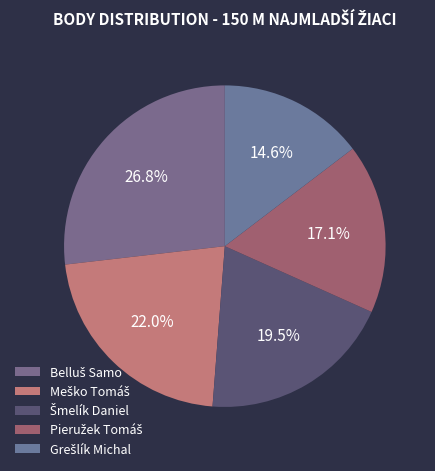

Is Grešlík Michal the majority of the pie?

No